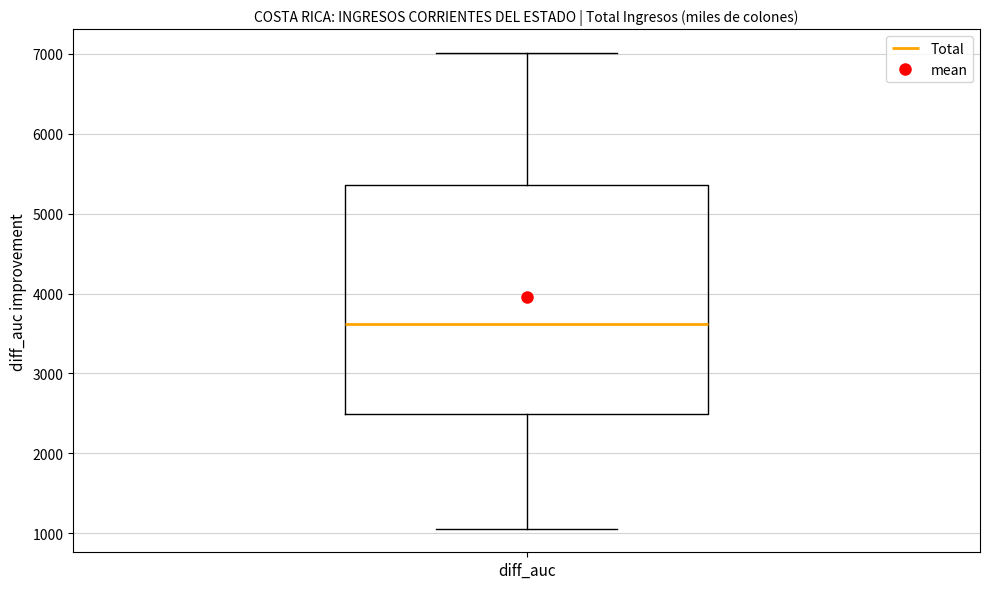

Transcribe this box plot: give where the median line is, the range the box spans, and where the two whiskers end, as read against the y-axis. The values are not printed on the chart, so give them approximately, as read against the axis.

median 3600, box 2500 to 5400, whiskers 1100 to 7000